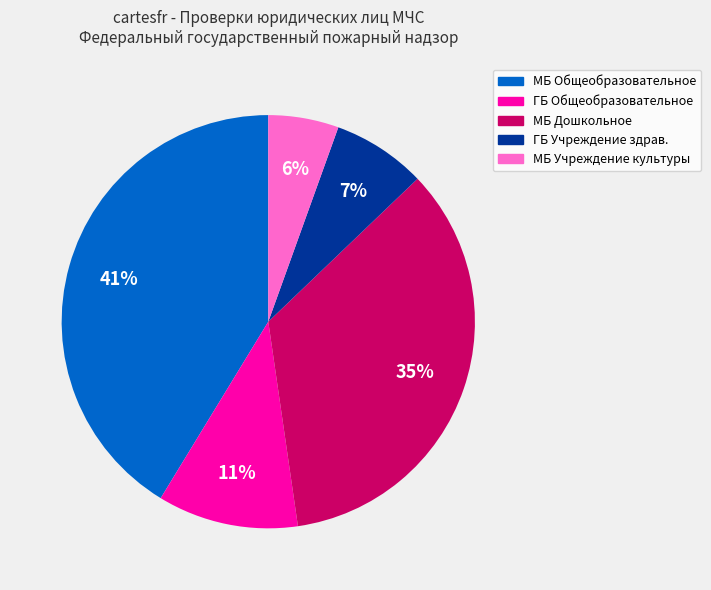

Does any single category account for the majority?

No